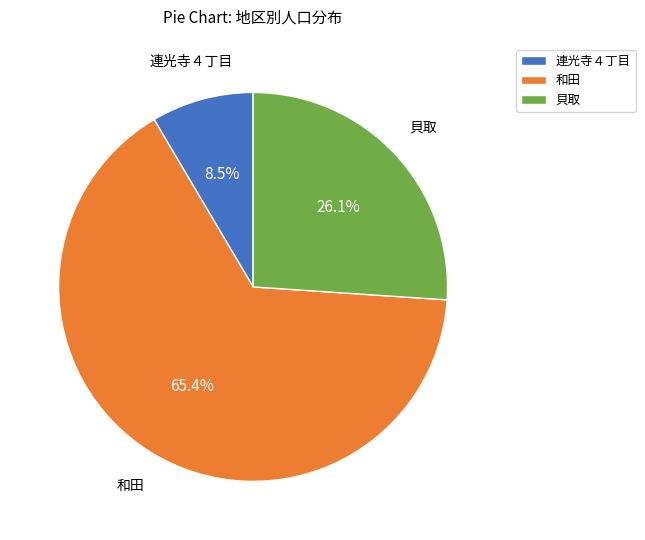

Rank the categories by value from lowest to highest.

連光寺４丁目, 貝取, 和田